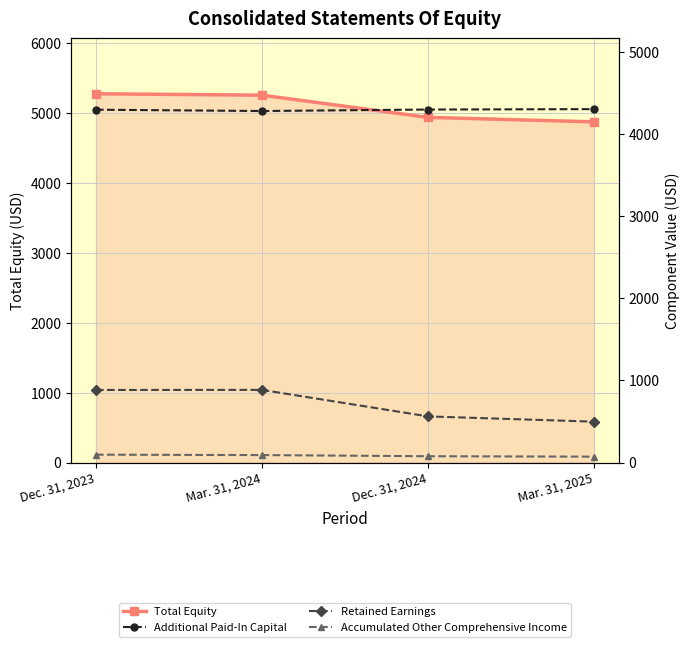

True or false: Total Equity and Additional Paid-In Capital intersect in this chart.

False